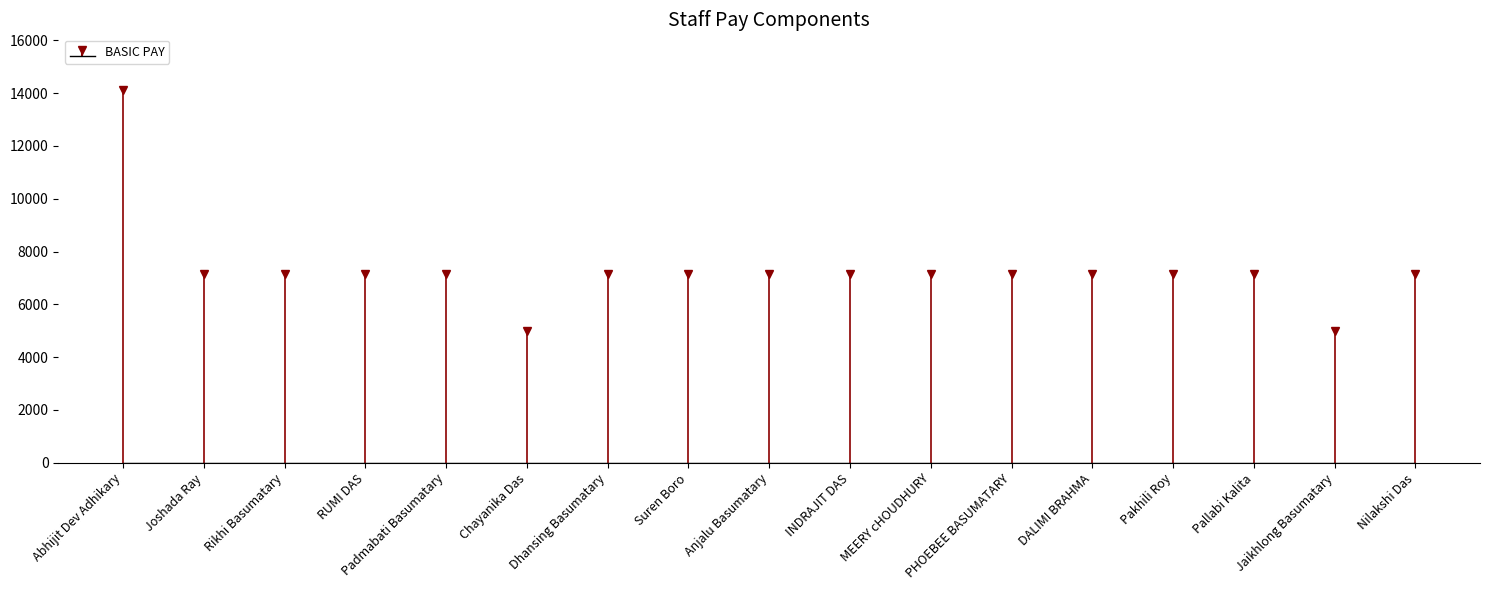

At which label does home rent reach its peak?

Abhijit Dev Adhikary